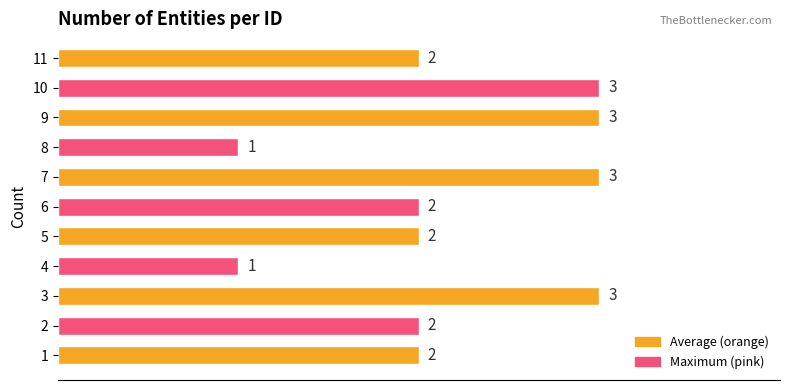

What is the sum of the values at 1 and 7?

5